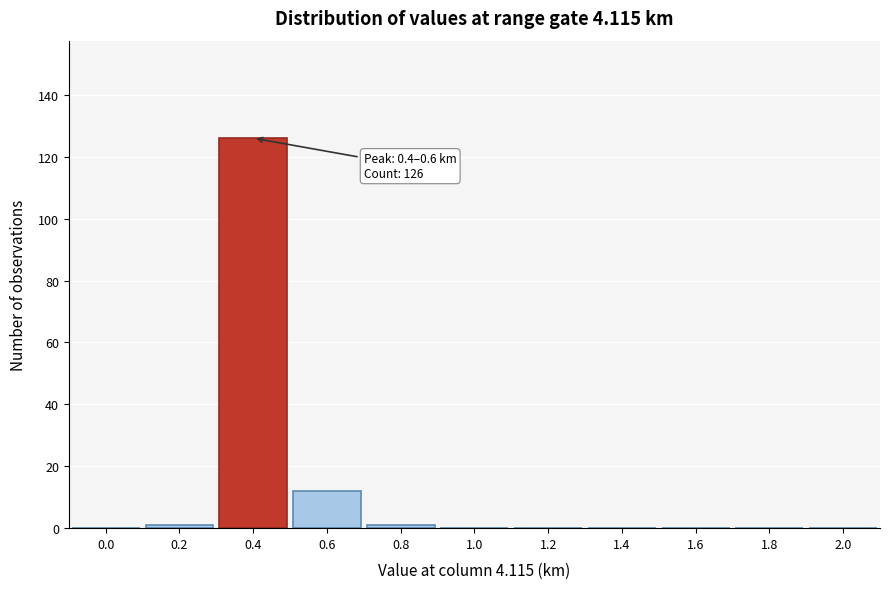

Reading left to right, transcribe all the data shown in this chart.

0.0=0	0.2=1	0.4=126	0.6=12	0.8=1	1.0=0	1.2=0	1.4=0	1.6=0	1.8=0	2.0=0